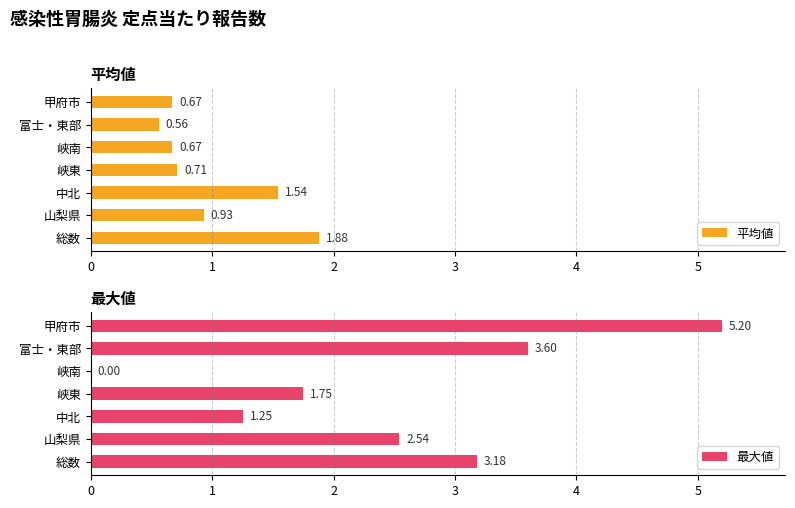

Which category has the lowest value in the 平均値 series?

富士・東部